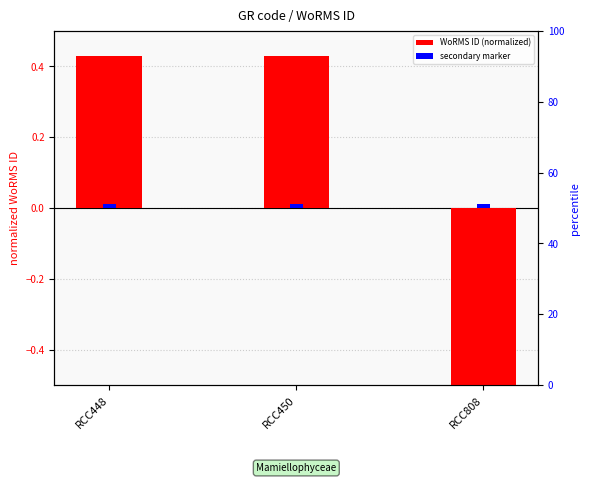

Which series changed the most between RCC448 and RCC808?

WoRMS ID (normalized)